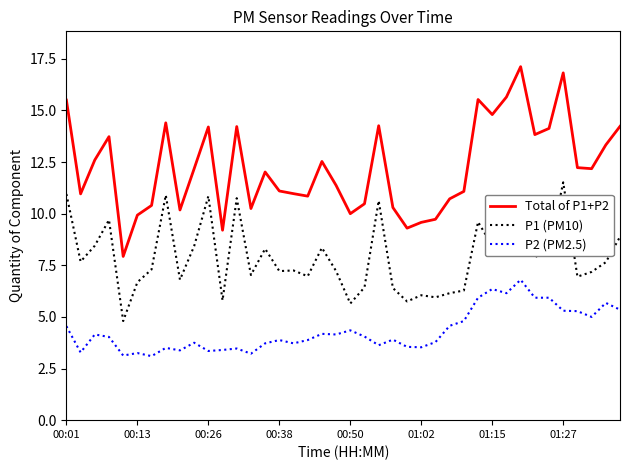

True or false: Total of P1+P2 has more than 1 interior local peaks.

True